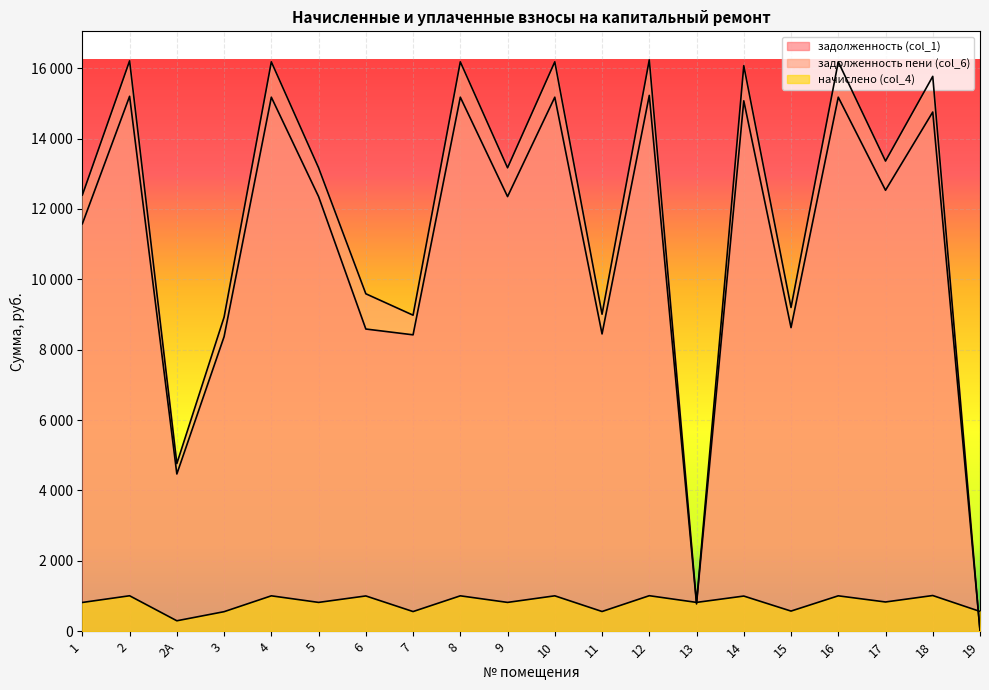

Reading right to left, transcribe all the data shown in this chart.

задолженность (col_1): 28.4	14755.3	12531.8	15176.9	8628.5	15074.2	774.7	15228.2	8448.7	15176.9	12352.1	15176.9	8423.0	8588.0	12352.1	15176.9	8371.7	4468.3	15202.6	11578.9
задолженность пени (col_6): 0.0	15769.1	13361.9	16182.2	9200.0	16072.6	811.9	16236.9	9008.3	16182.2	13170.3	16182.2	8981.0	9589.9	13170.3	16182.2	8926.2	4764.3	16209.5	12395.4
начислено (col_4): 561.3	1013.8	830.1	1005.3	571.5	998.5	818.2	1008.7	559.6	1005.3	818.2	1005.3	557.9	1001.9	818.2	1005.3	554.5	296.0	1007.0	816.5